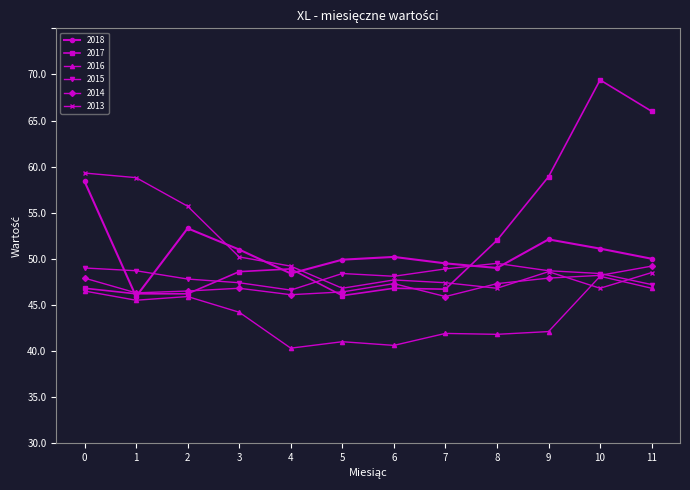

What are all the series names shown in the legend?

2018, 2017, 2016, 2015, 2014, 2013